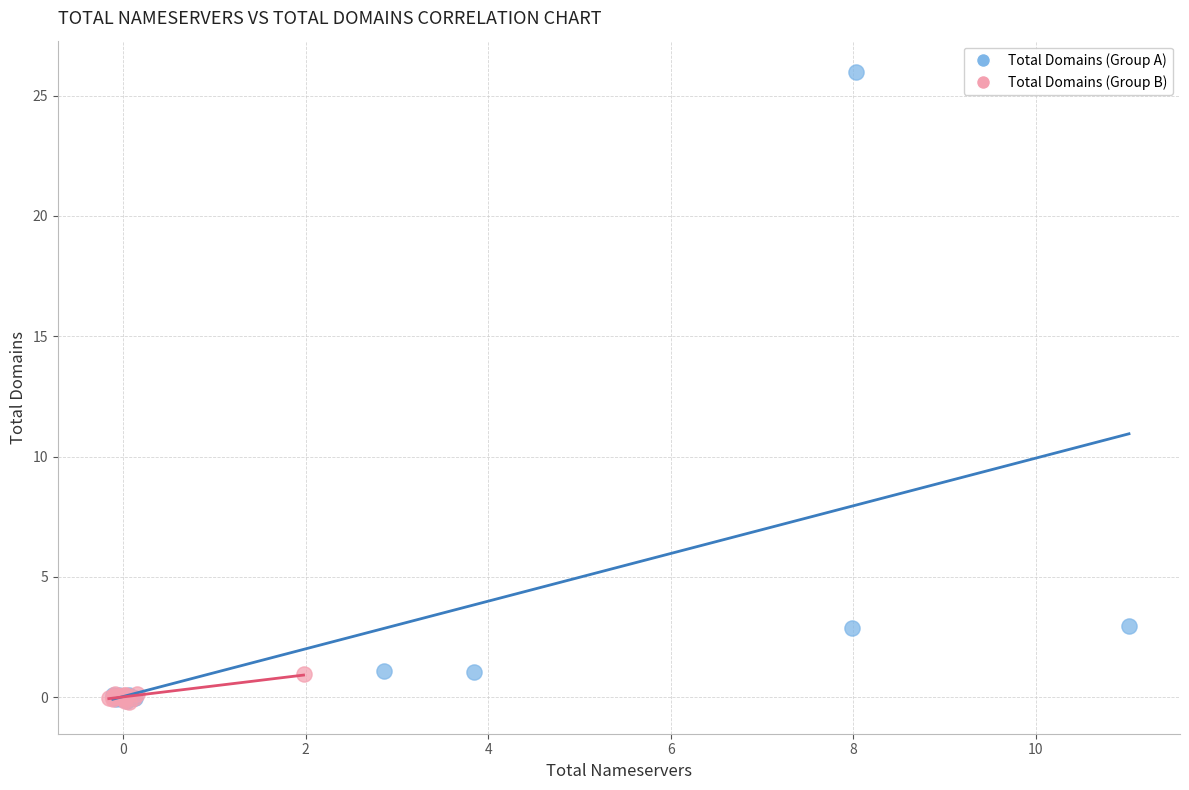

Which series contains the highest Y value?

Total Domains (Group A)